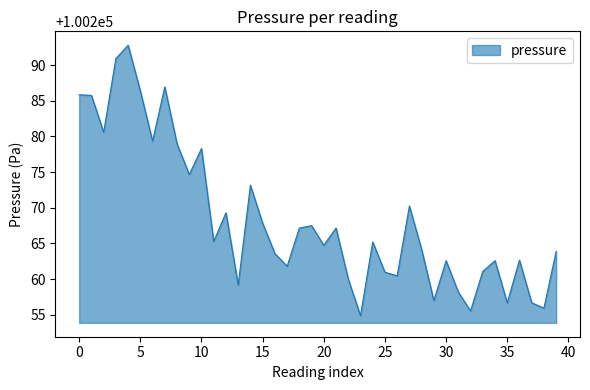

What is the difference between the maximum and minimum values?

37.9